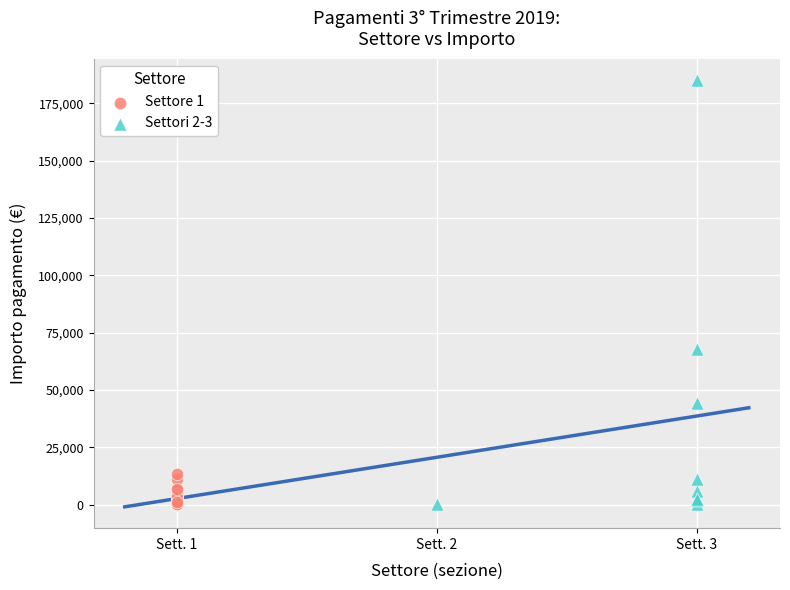

Which series reaches the maximum Y coordinate?

Settori 2-3